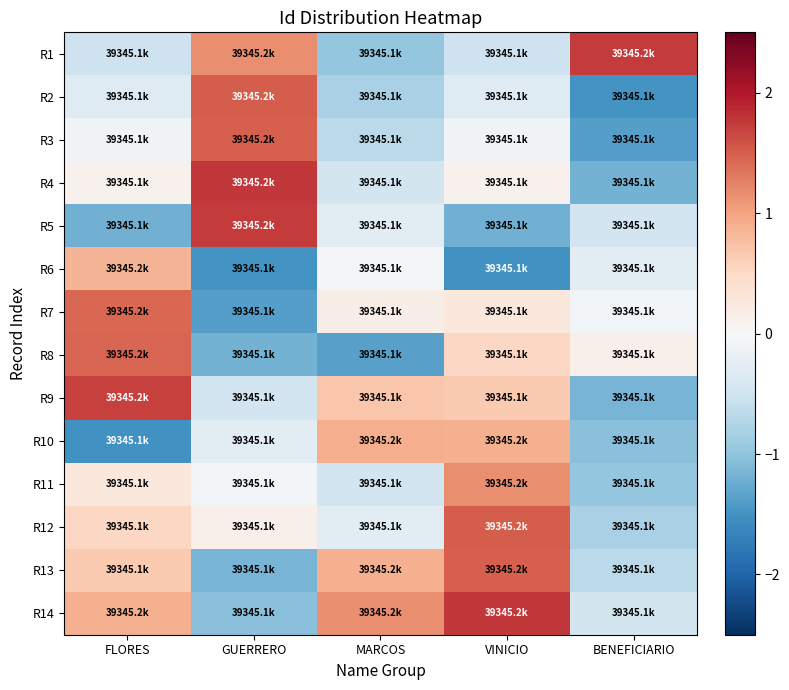

Reading left to right, what are all the values shown in this chart?

R1: FLORES=-0.5	GUERRERO=1.2	MARCOS=-1.0	VINICIO=-0.5	BENEFICIARIO=1.7
R2: FLORES=-0.3	GUERRERO=1.5	MARCOS=-0.8	VINICIO=-0.3	BENEFICIARIO=-1.5
R3: FLORES=-0.1	GUERRERO=1.5	MARCOS=-0.7	VINICIO=-0.1	BENEFICIARIO=-1.4
R4: FLORES=0.1	GUERRERO=1.8	MARCOS=-0.5	VINICIO=0.1	BENEFICIARIO=-1.2
R5: FLORES=-1.2	GUERRERO=1.7	MARCOS=-0.3	VINICIO=-1.2	BENEFICIARIO=-0.5
R6: FLORES=0.9	GUERRERO=-1.5	MARCOS=-0.0	VINICIO=-1.5	BENEFICIARIO=-0.3
R7: FLORES=1.4	GUERRERO=-1.4	MARCOS=0.2	VINICIO=0.3	BENEFICIARIO=-0.1
R8: FLORES=1.5	GUERRERO=-1.2	MARCOS=-1.3	VINICIO=0.5	BENEFICIARIO=0.1
R9: FLORES=1.7	GUERRERO=-0.5	MARCOS=0.7	VINICIO=0.7	BENEFICIARIO=-1.2
R10: FLORES=-1.5	GUERRERO=-0.3	MARCOS=0.9	VINICIO=0.9	BENEFICIARIO=-1.0
R11: FLORES=0.3	GUERRERO=-0.1	MARCOS=-0.5	VINICIO=1.2	BENEFICIARIO=-1.0
R12: FLORES=0.5	GUERRERO=0.1	MARCOS=-0.3	VINICIO=1.5	BENEFICIARIO=-0.8
R13: FLORES=0.7	GUERRERO=-1.2	MARCOS=0.9	VINICIO=1.5	BENEFICIARIO=-0.7
R14: FLORES=0.9	GUERRERO=-1.0	MARCOS=1.2	VINICIO=1.8	BENEFICIARIO=-0.5